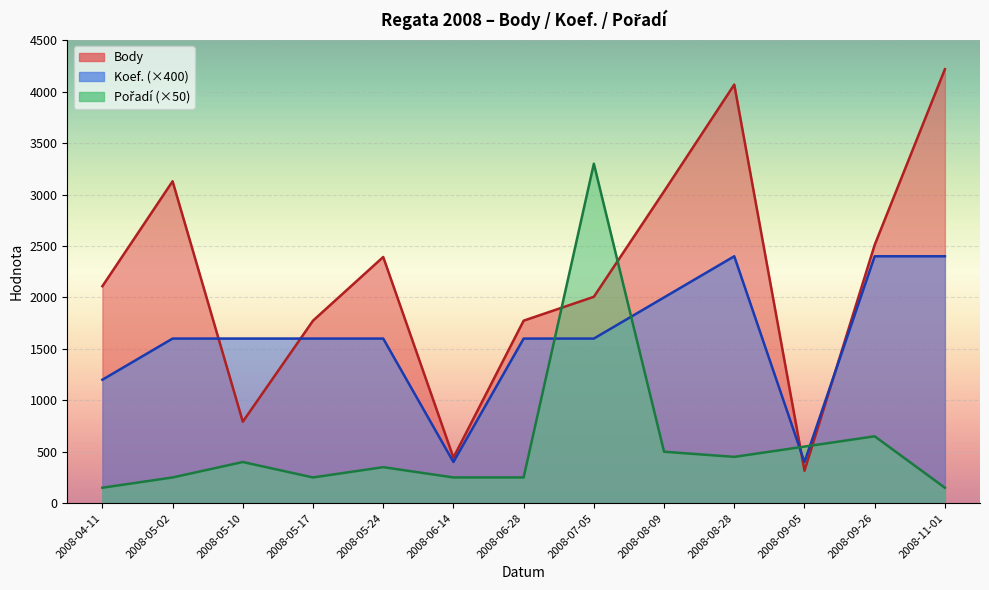

How many data points does each series have?

13